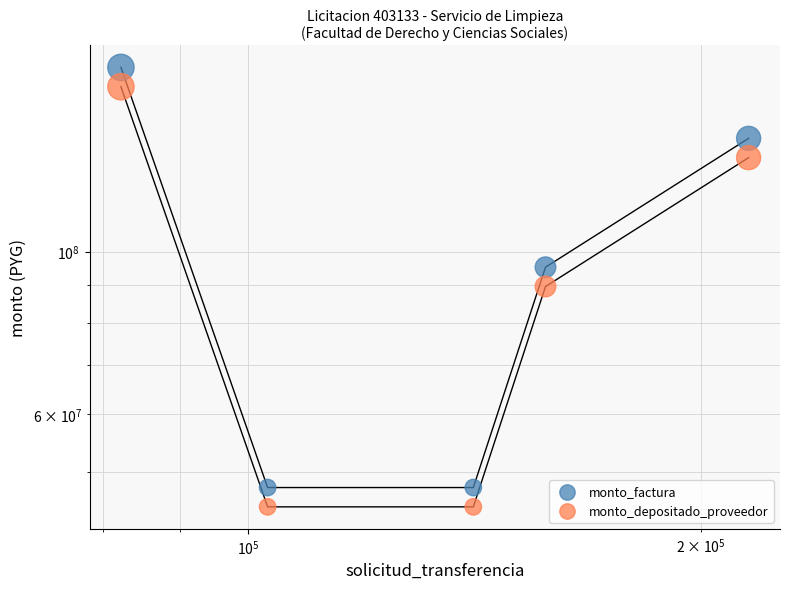

Which series has the largest total across all categories?

monto_factura